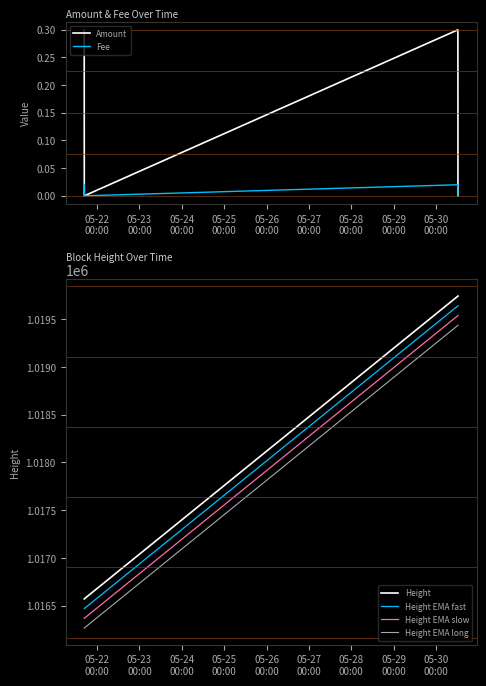

What is the minimum value for Height EMA long?

1016265.0